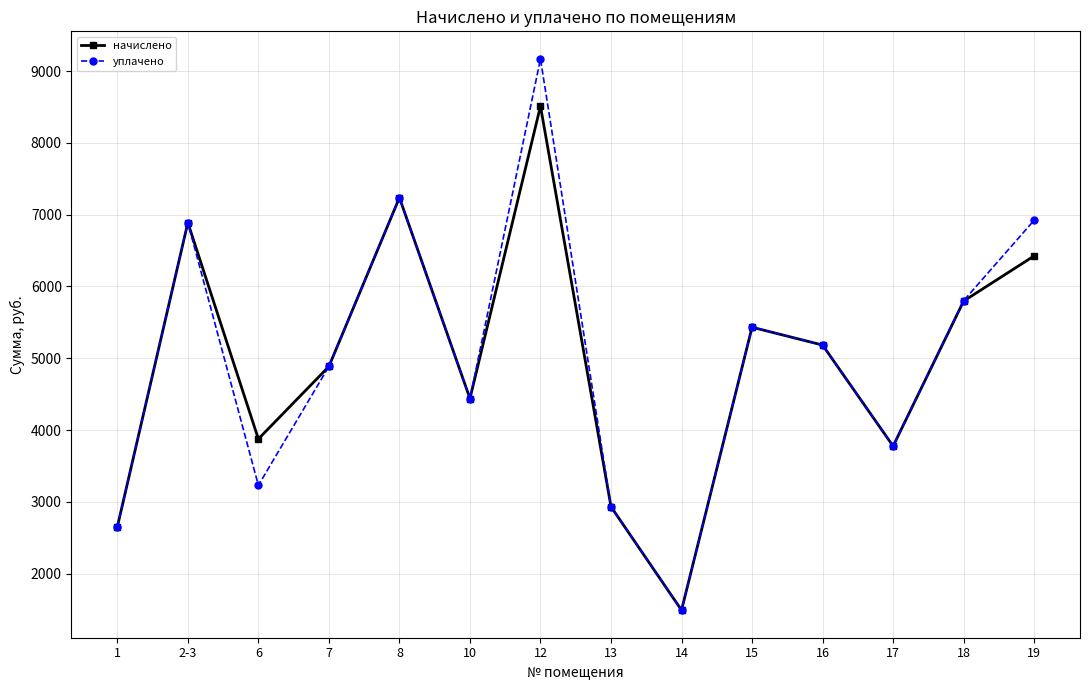

The value of уплачено at 16 is 3132.0. True or false?

False